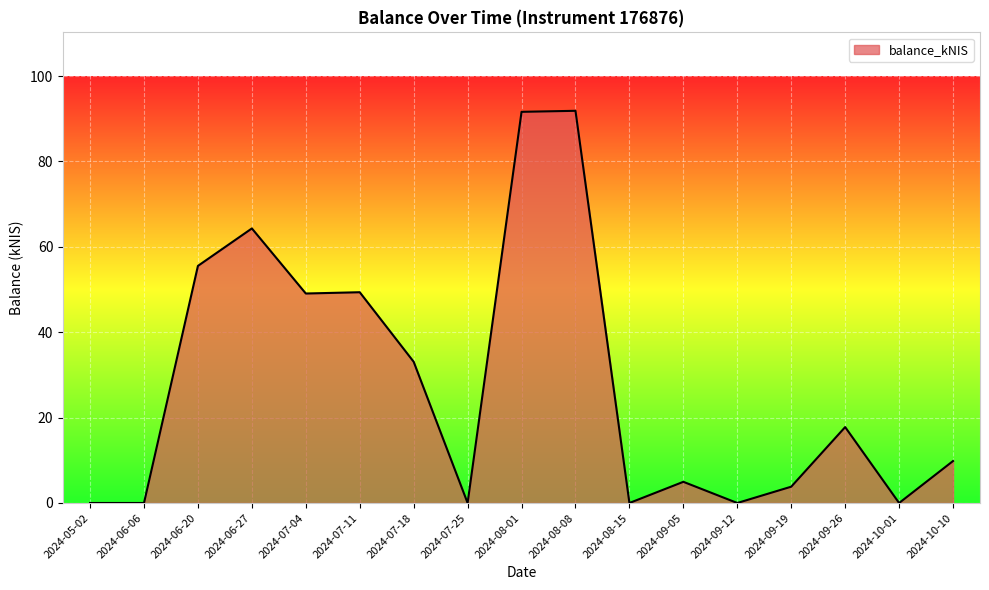

The value at 2024-07-25 is -62.9. True or false?

False